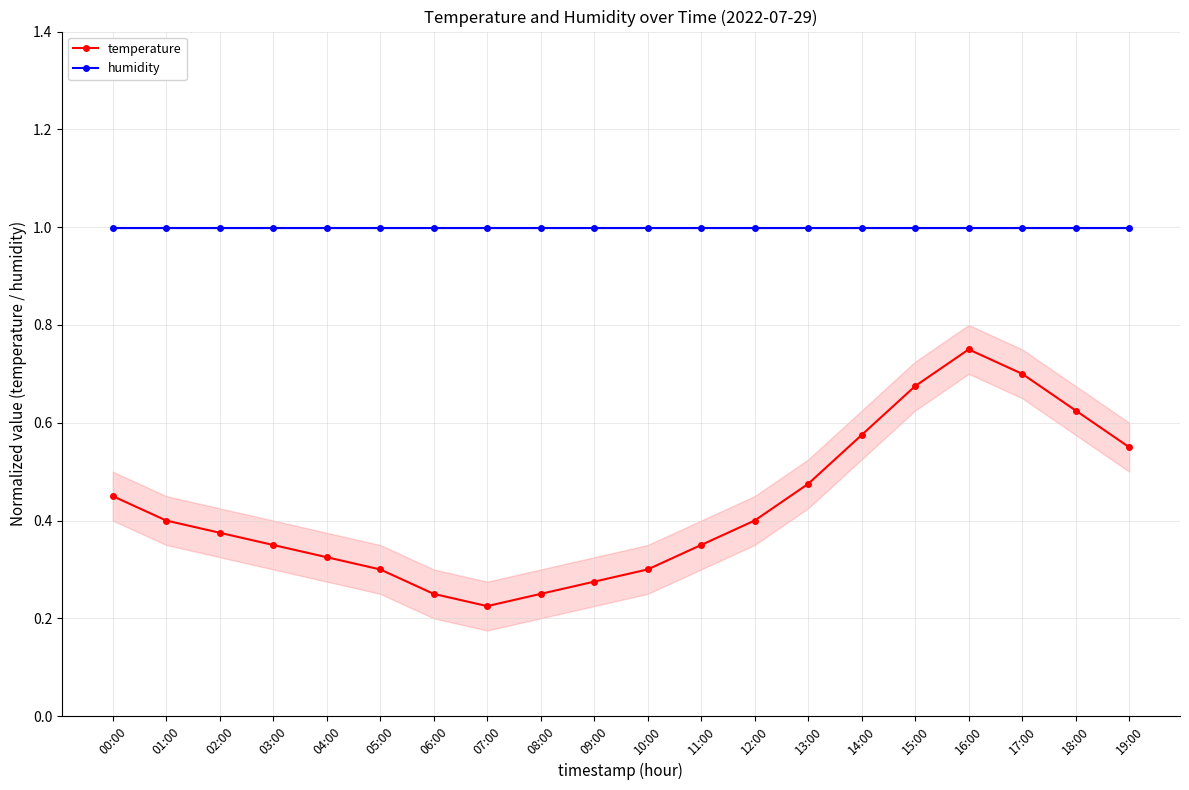

True or false: humidity has a value of 1.0 at 07:00.

True